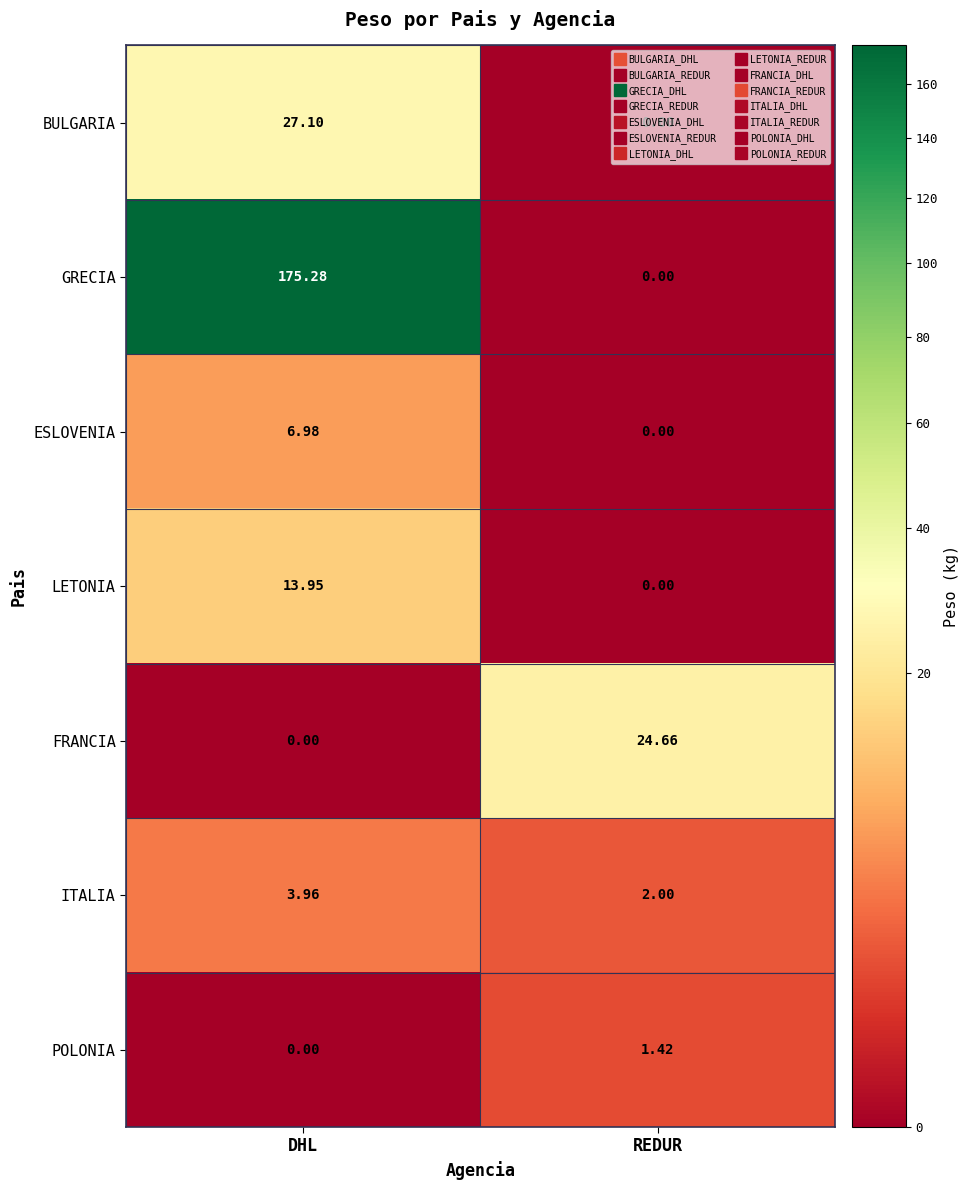

Where is ESLOVENIA nearest to the value 3?

REDUR